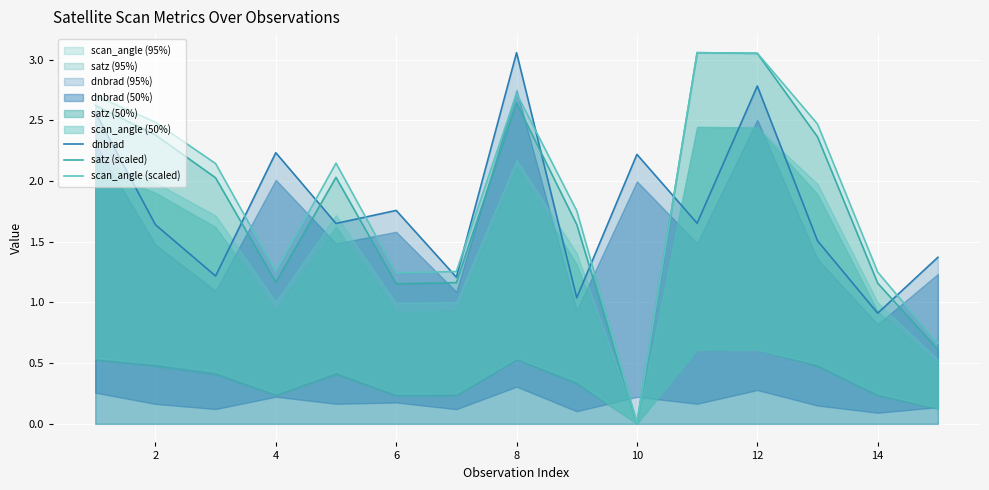

Which series ends up on top after the final intersection of dnbrad and scan_angle (scaled)?

dnbrad